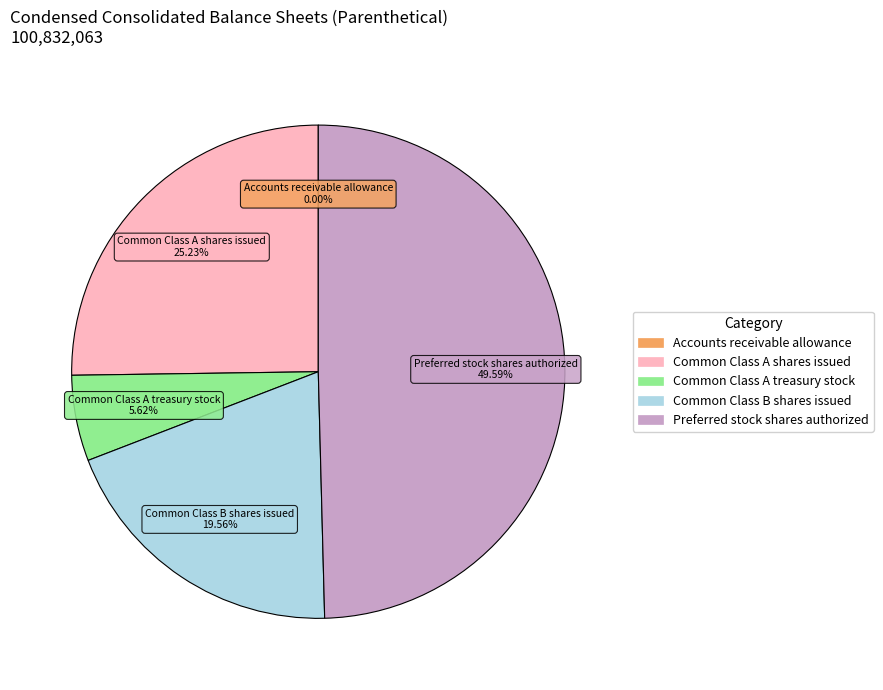

The Preferred stock shares authorized slice represents 50% of the pie. True or false?

True